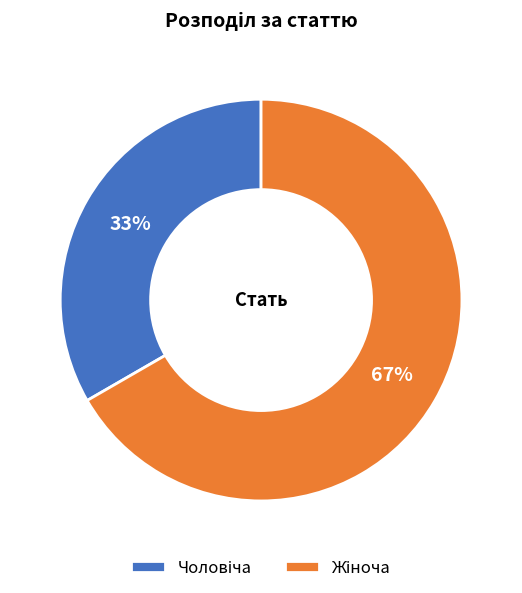

To the nearest percent, what is the average slice percentage?

50%